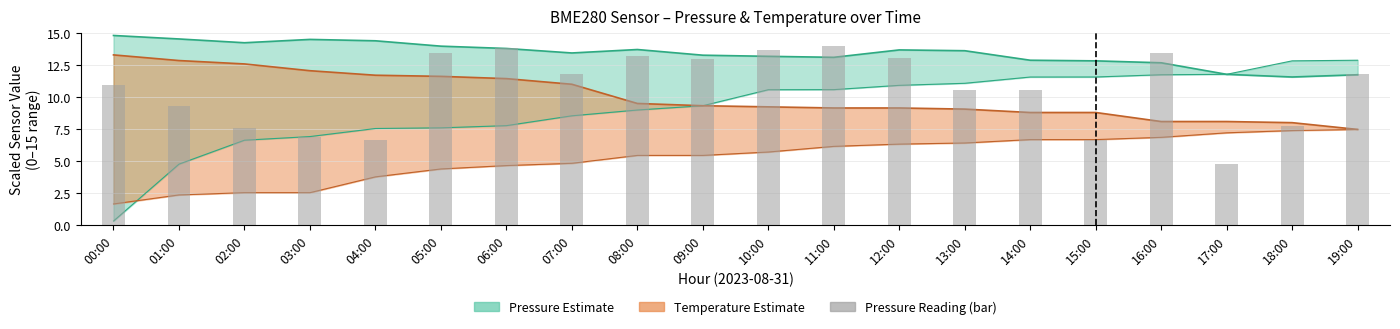

Rank the categories by value from lowest to highest.

17:00, 04:00, 15:00, 03:00, 02:00, 18:00, 01:00, 14:00, 13:00, 00:00, 07:00, 19:00, 09:00, 12:00, 08:00, 05:00, 16:00, 10:00, 06:00, 11:00